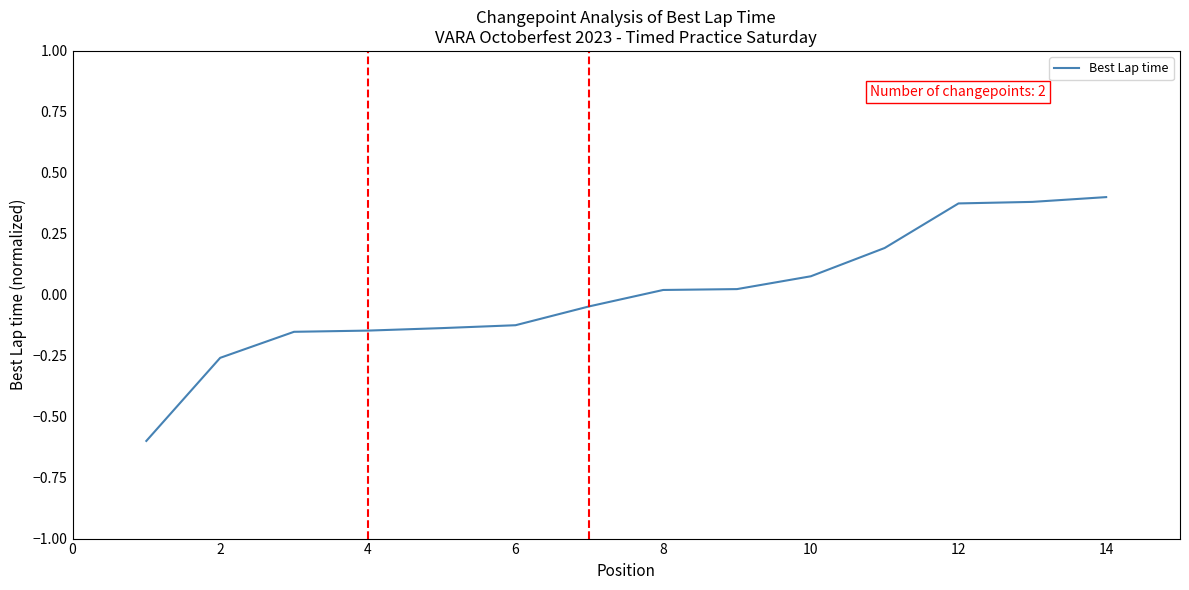

What is the difference between the maximum and minimum values?

1.0